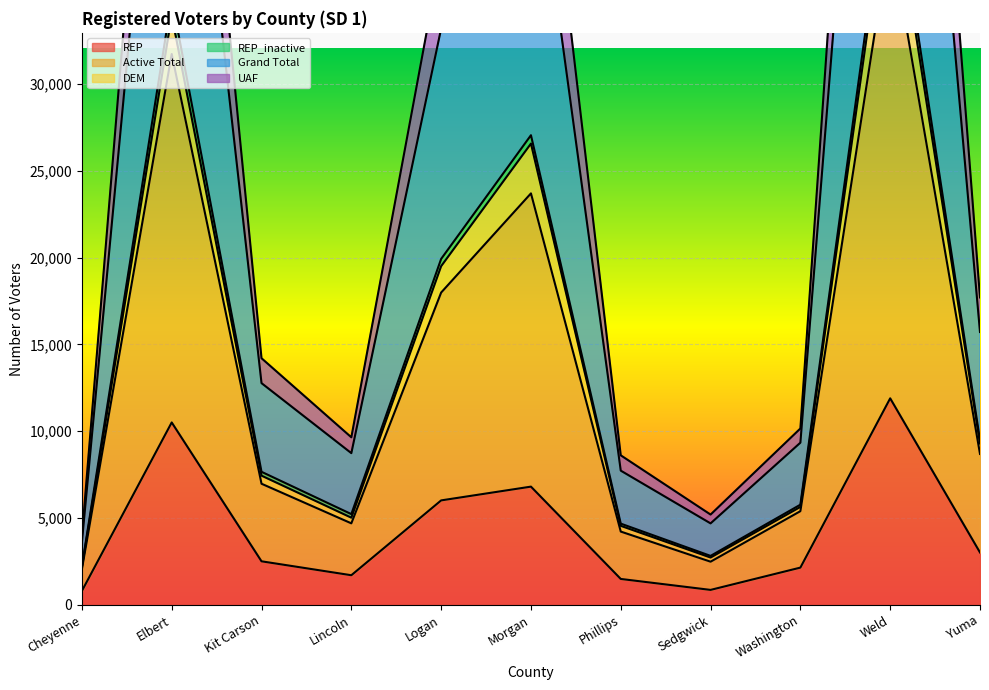

At which label does Active Total reach its minimum?

Cheyenne